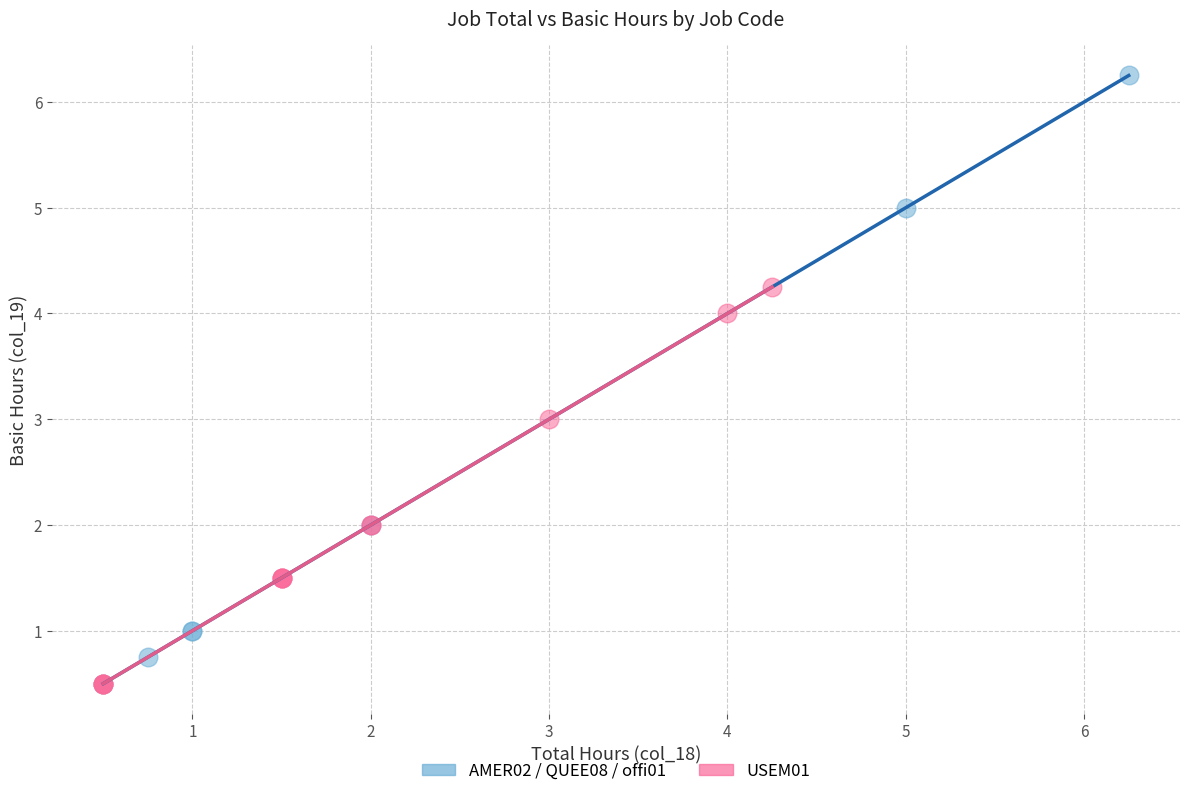

Which series contains the highest Y value?

AMER02 / QUEE08 / offi01